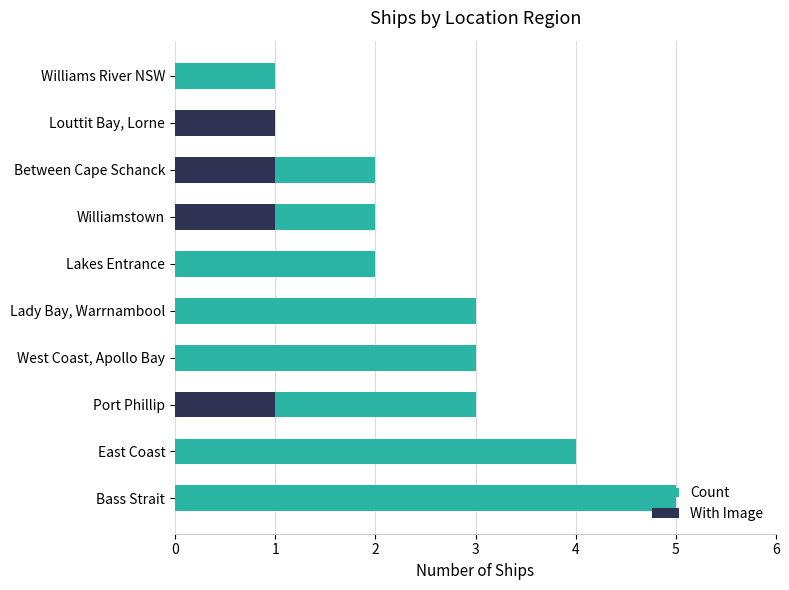

What is the difference between the second highest and minimum values in the Count series?

3